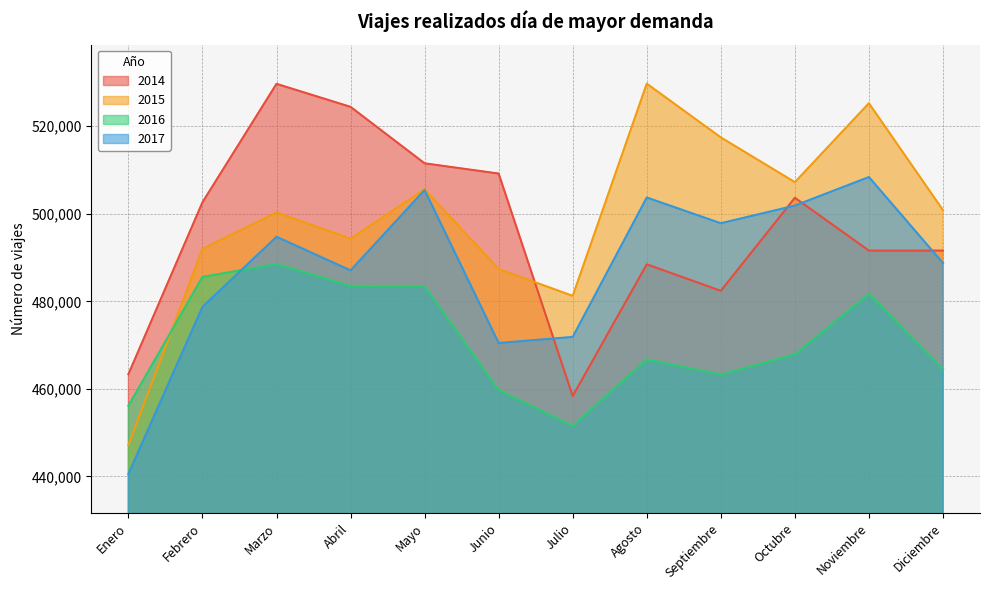

Which series has the largest total across all categories?

2015